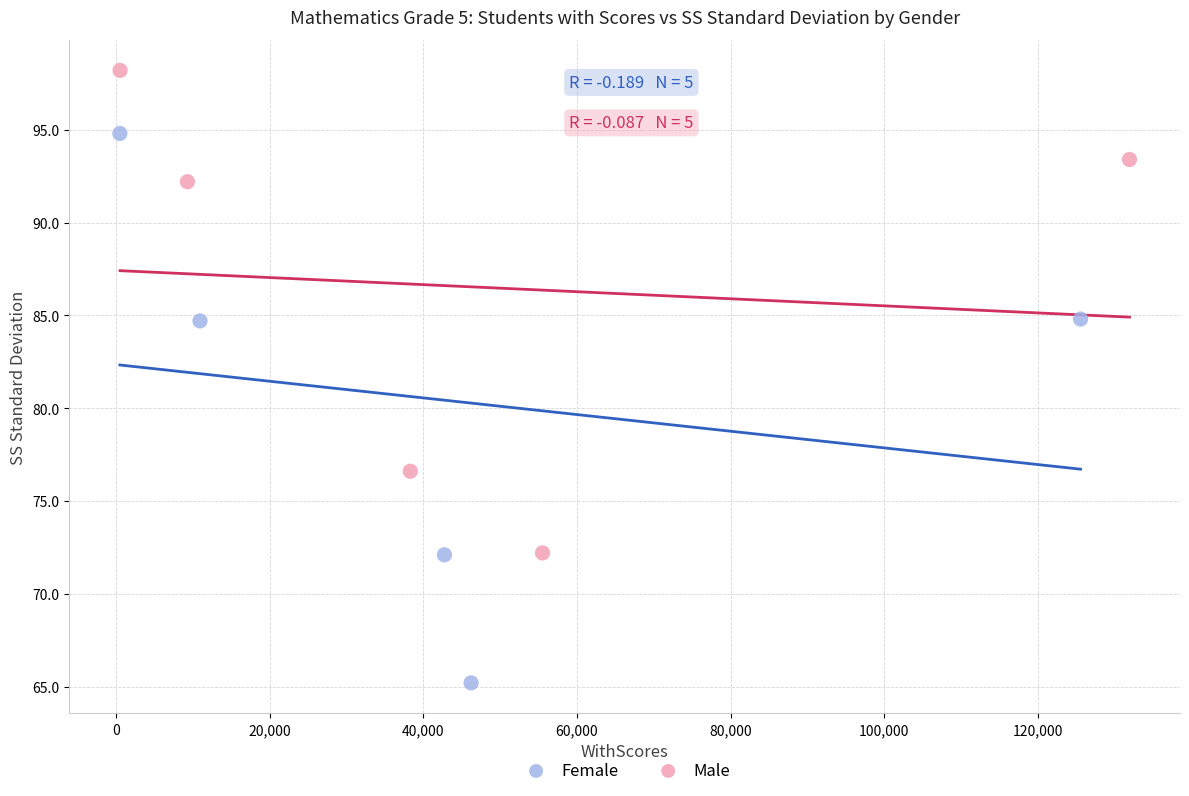

Which series reaches the maximum Y coordinate?

Male